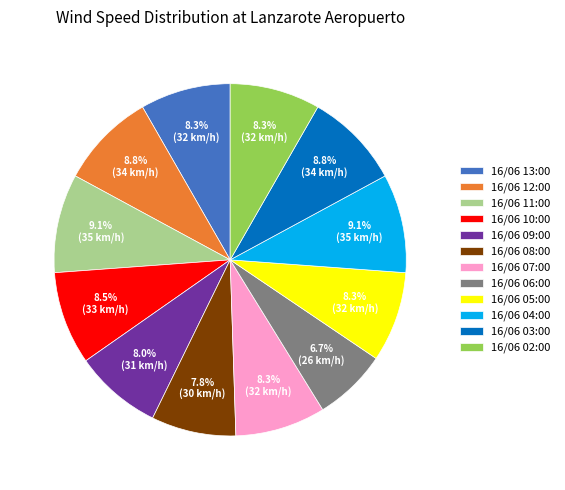

True or false: 16/06 04:00 accounts for 1% of the total.

False